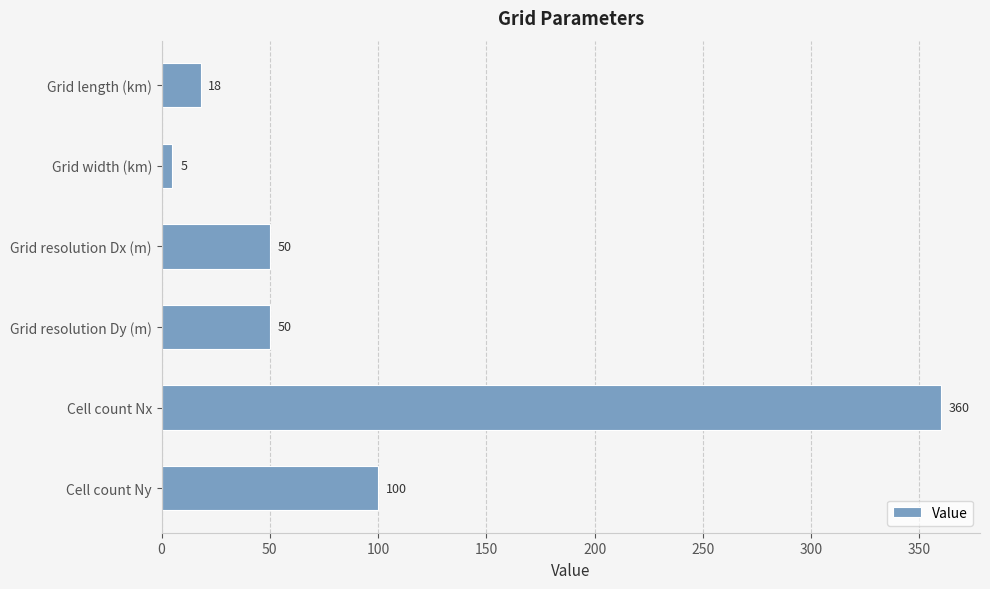

Which category has the lowest value across all series?

Grid width (km)